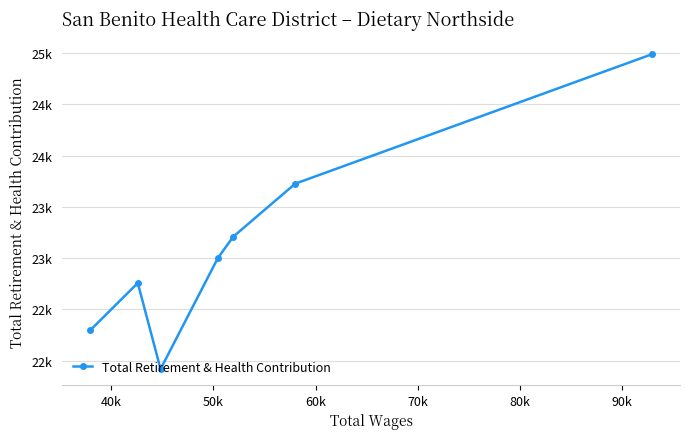

What is the minimum value shown in the chart?

21917